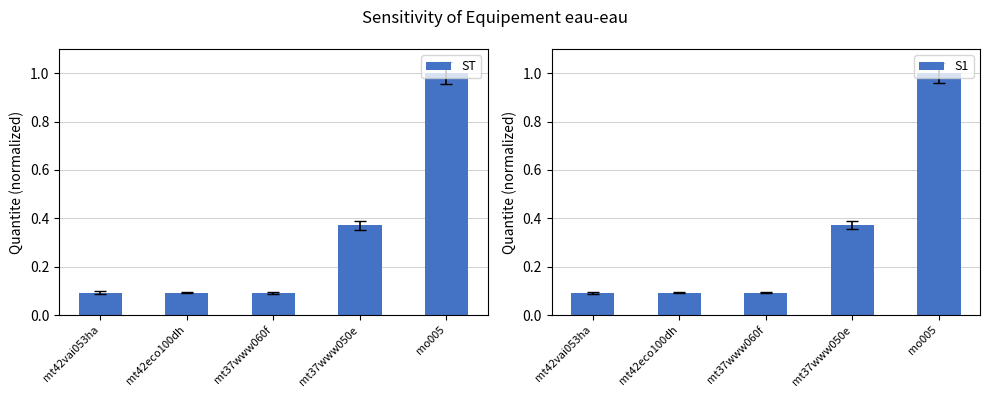

What is the sum of all ST values?

1.6